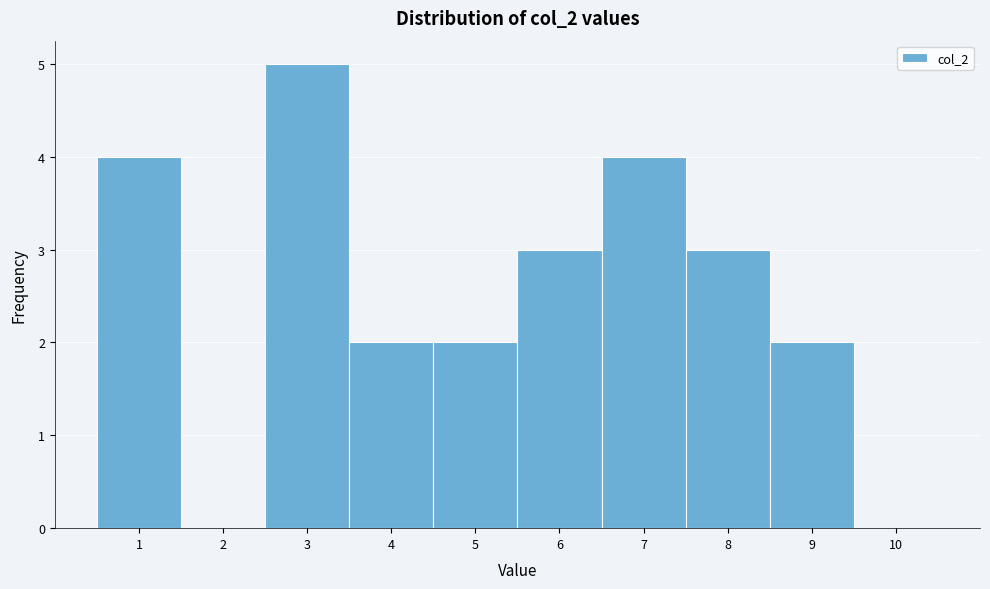

What is the height of the bar covering 6.5 to 7.5 on the x-axis? The values are not printed on the chart, so give them approximately, as read against the axis.

4